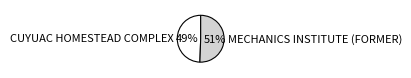

Rank the categories by value from highest to lowest.

MECHANICS INSTITUTE (FORMER), CUYUAC HOMESTEAD COMPLEX